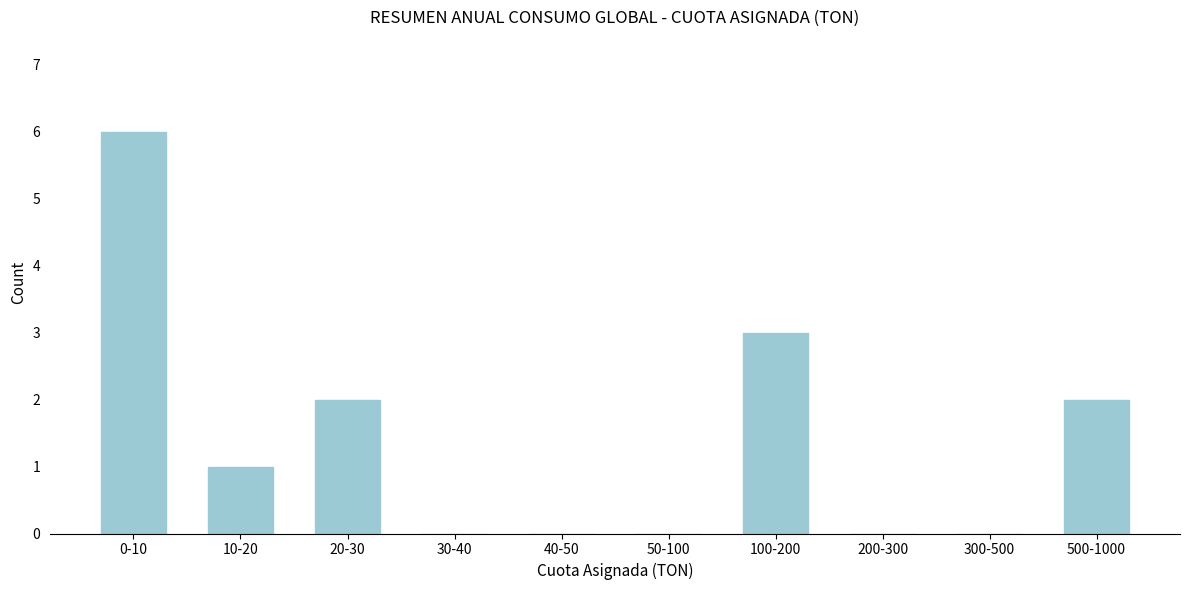

Reading left to right, list all the values displayed in this chart.

0-10=6	10-20=1	20-30=2	30-40=0	40-50=0	50-100=0	100-200=3	200-300=0	300-500=0	500-1000=2